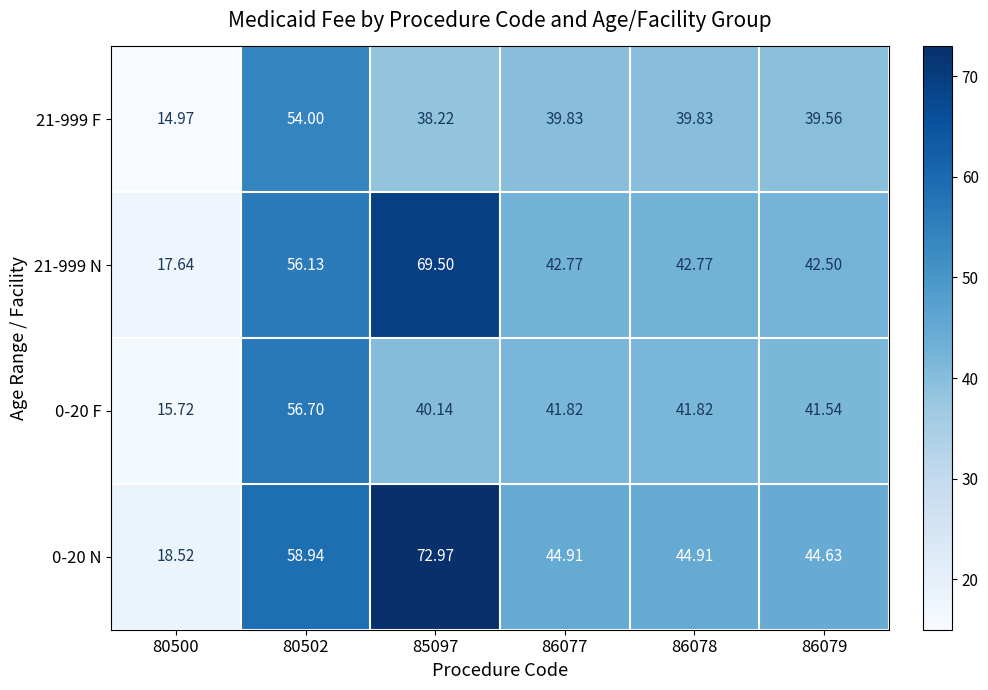

Is the value of 0-20 F at 85097 greater than the value of 21-999 N at 80502?

No